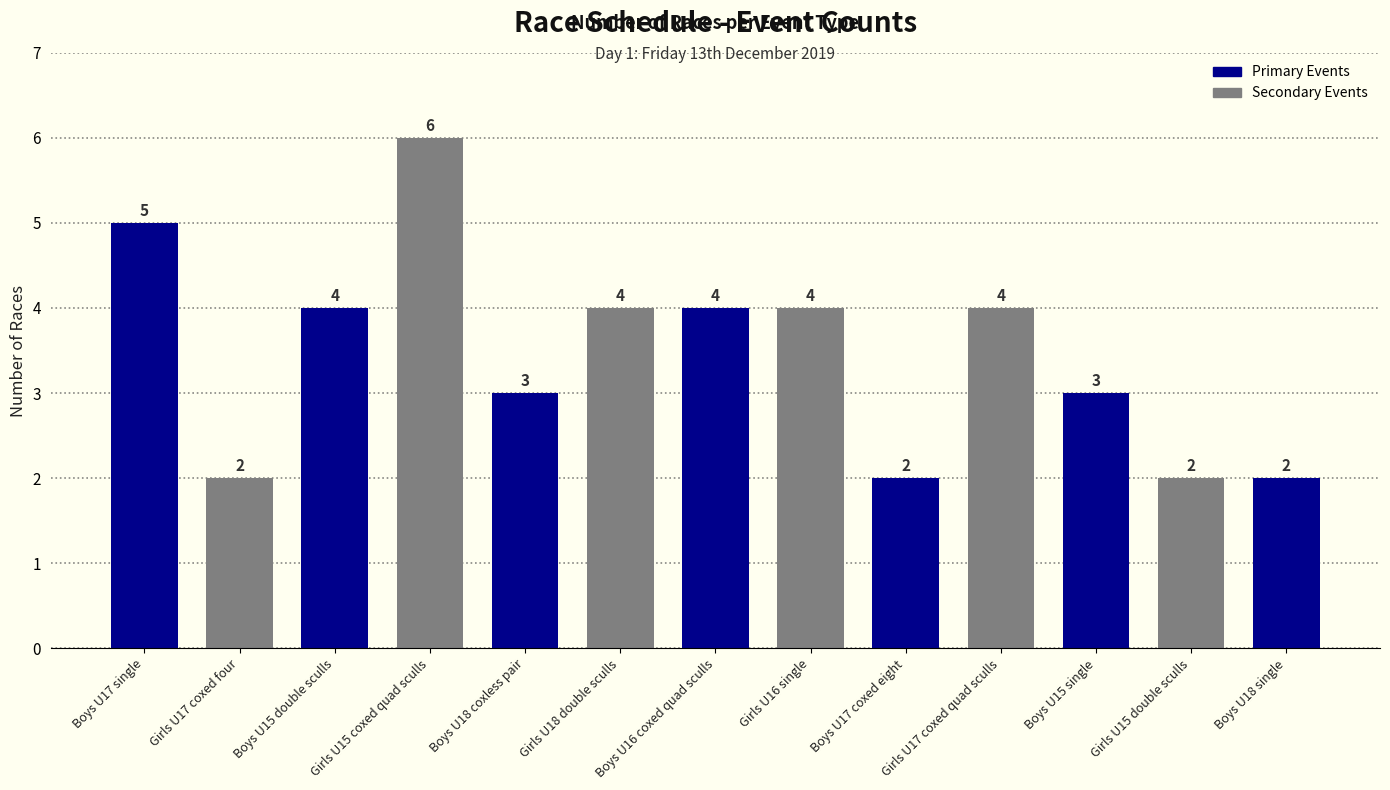

Reading left to right, what are all the values shown in this chart?

Boys U17 single=5	Girls U17 coxed four=2	Boys U15 double sculls=4	Girls U15 coxed quad sculls=6	Boys U18 coxless pair=3	Girls U18 double sculls=4	Boys U16 coxed quad sculls=4	Girls U16 single=4	Boys U17 coxed eight=2	Girls U17 coxed quad sculls=4	Boys U15 single=3	Girls U15 double sculls=2	Boys U18 single=2